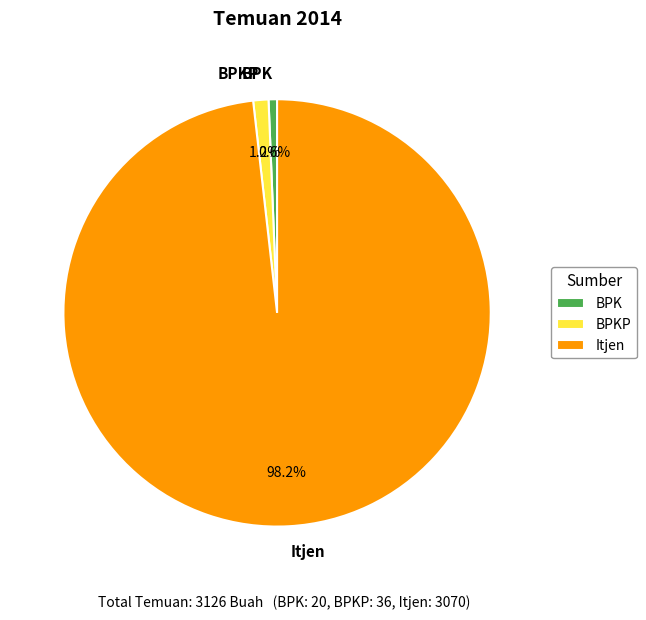

How many segments does this pie chart have?

3